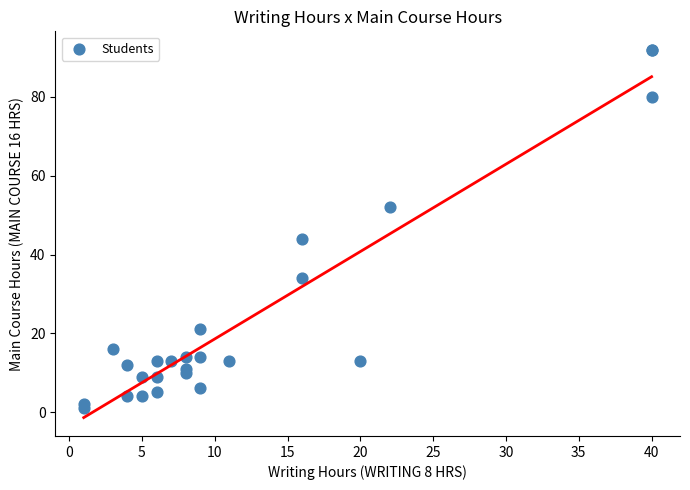

What Y value in the scatter plot is closest to 46?

44